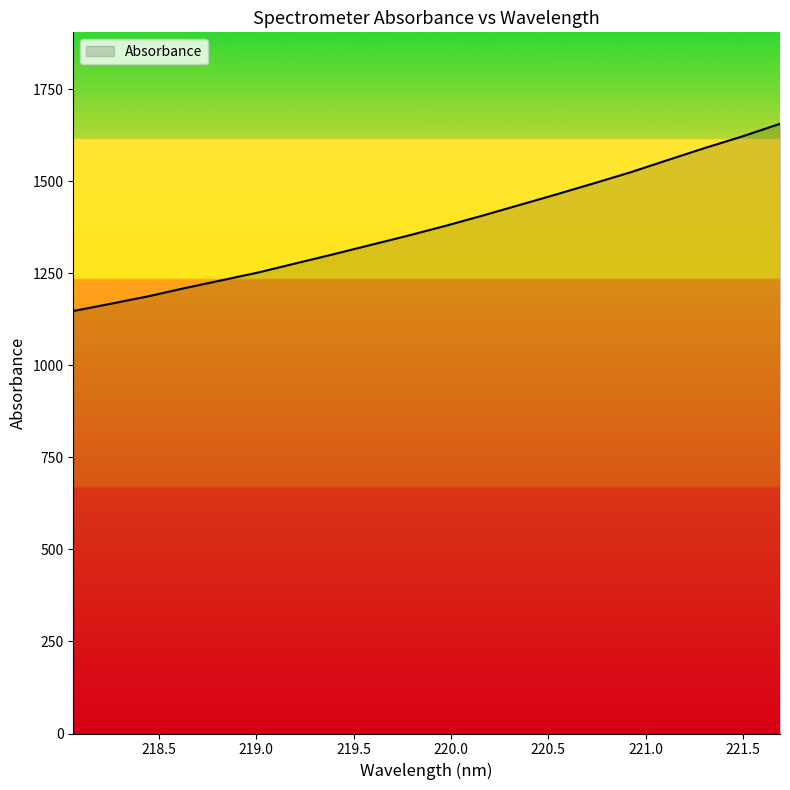

What is the smallest value displayed?

1147.3